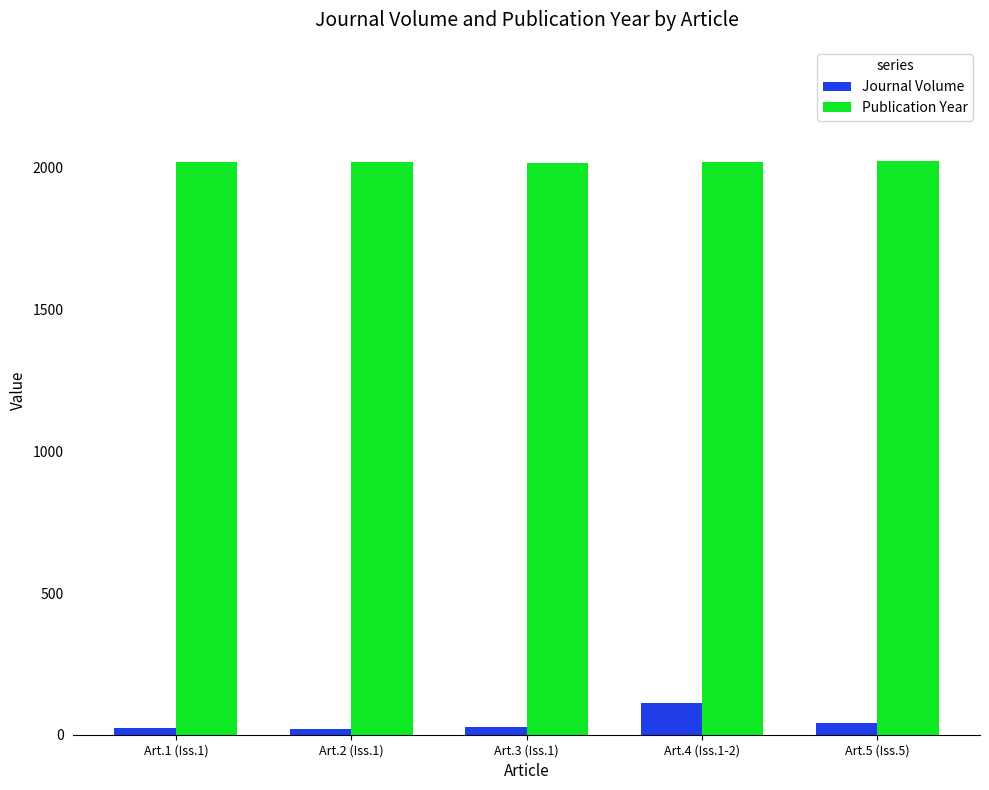

Which category has the highest value in the Journal Volume series?

Art.4 (Iss.1-2)